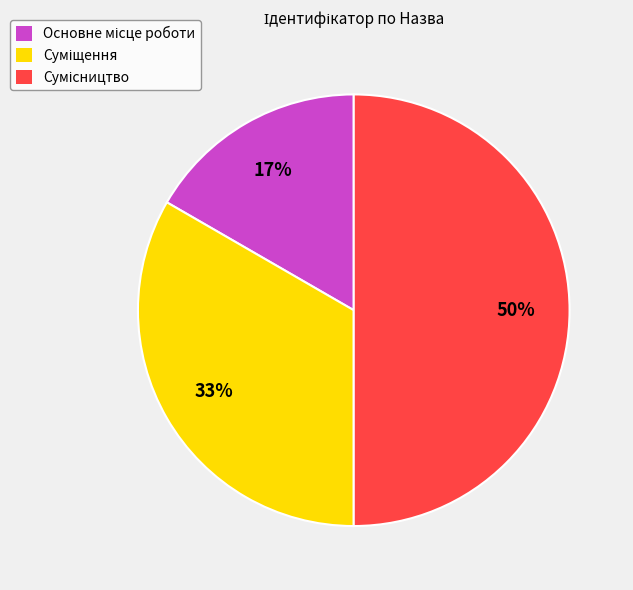

To the nearest percent, what is the average slice percentage?

33%